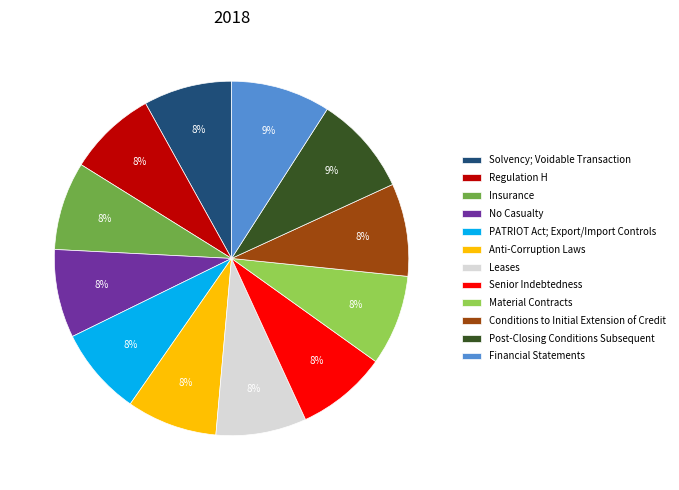

To the nearest percent, what is the combined percentage of Insurance and Solvency; Voidable Transaction?

16%